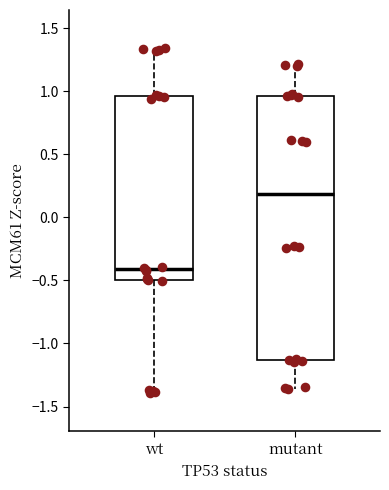

Reading left to right, read every box against the y-axis: the position of its median line, the range the box covers, and the ends of its whiskers. The values are not printed on the chart, so give them approximately, as read against the axis.

wt: median -0.40, box -0.50 to 0.95, whiskers -1.40 to 1.35
mutant: median 0.20, box -1.15 to 0.95, whiskers -1.35 to 1.20